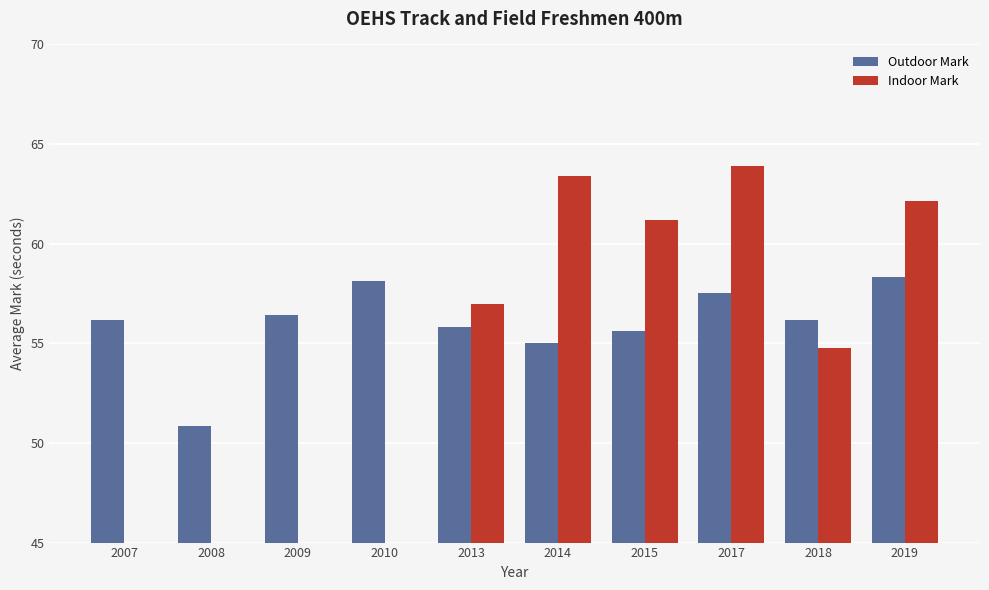

Which category has the highest value across all series?

2017